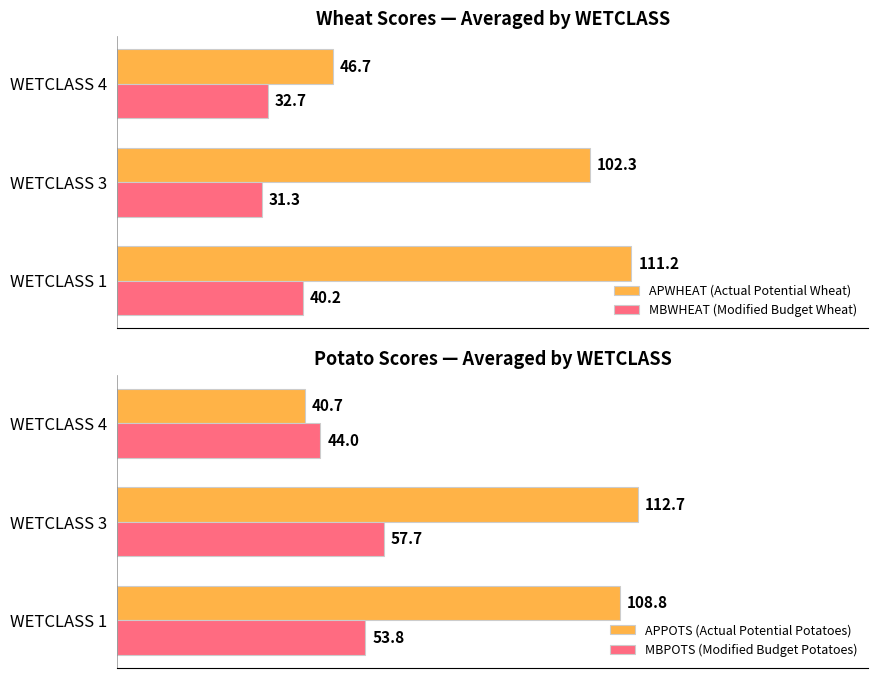

At which label does APWHEAT (Actual Potential Wheat) reach its peak?

WETCLASS 1